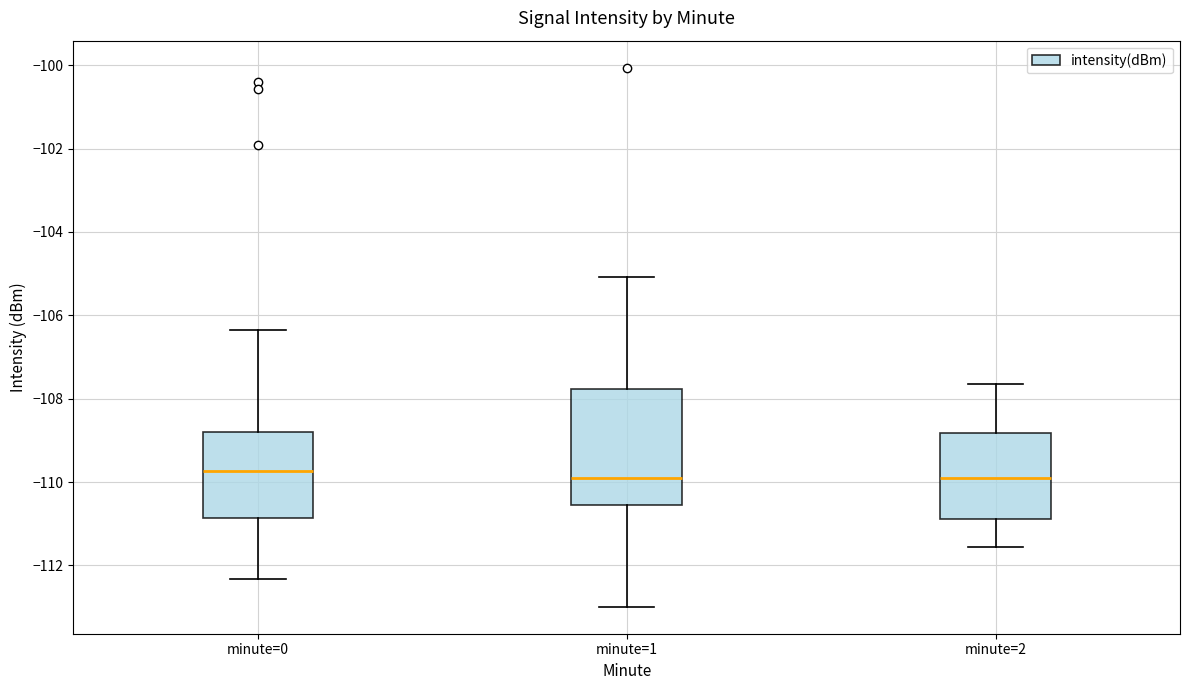

Reading left to right, transcribe this box plot: for each box, give where its median line is, the range the box spans, and where its two whiskers end, as read against the y-axis. The values are not printed on the chart, so give them approximately, as read against the axis.

minute=0: median -109.8, box -110.8 to -108.8, whiskers -112.4 to -106.4
minute=1: median -109.8, box -110.6 to -107.8, whiskers -113.0 to -105.0
minute=2: median -110.0, box -110.8 to -108.8, whiskers -111.6 to -107.6